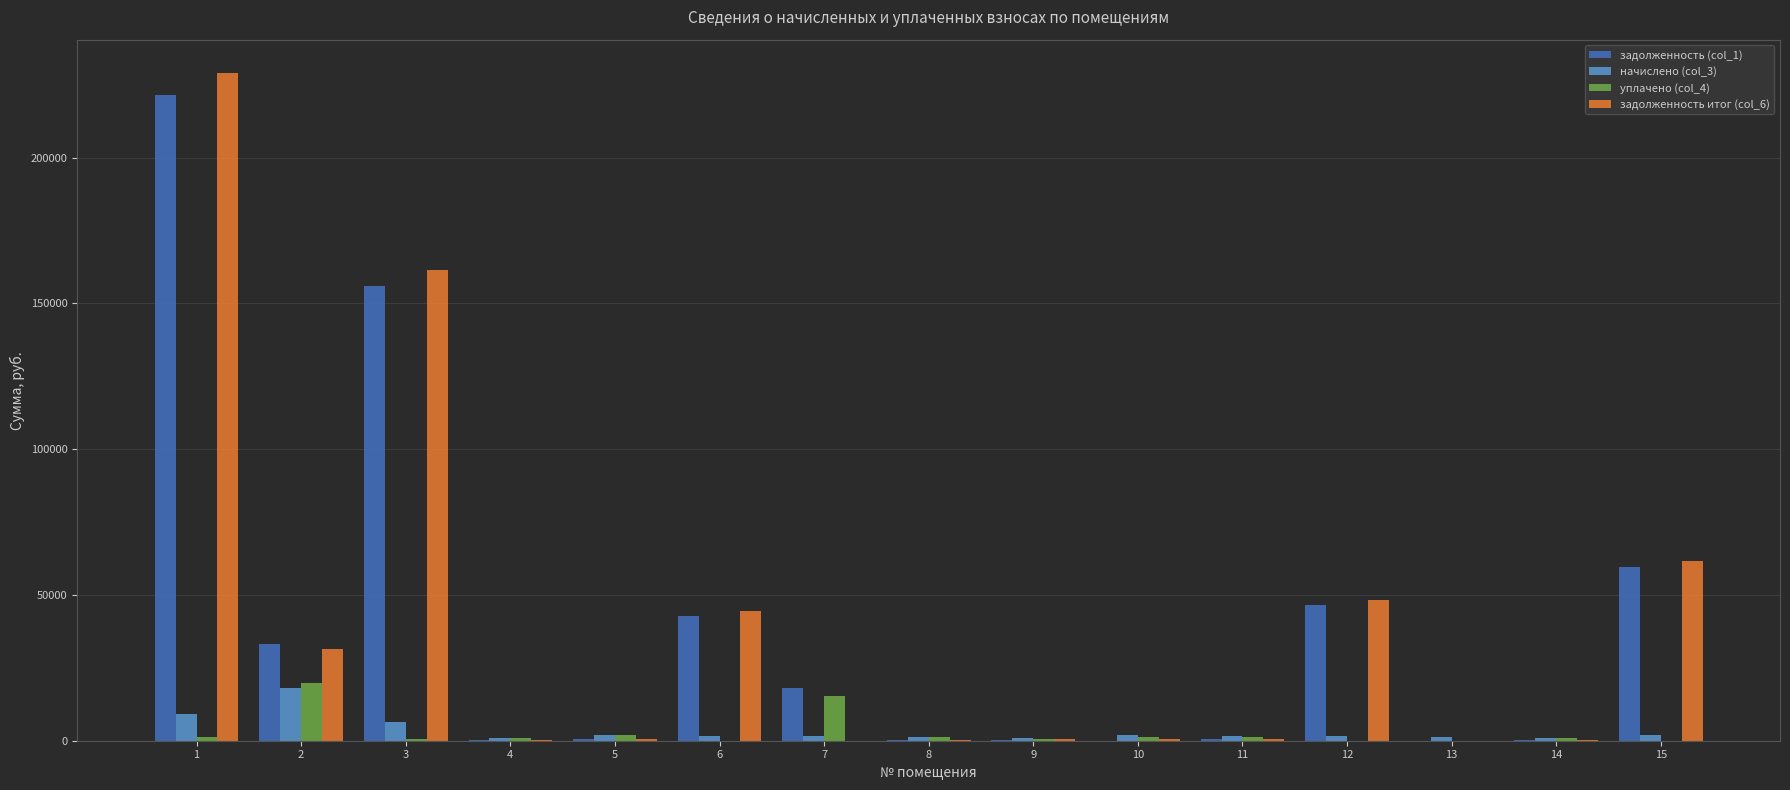

What is the greatest value displayed?

229014.6